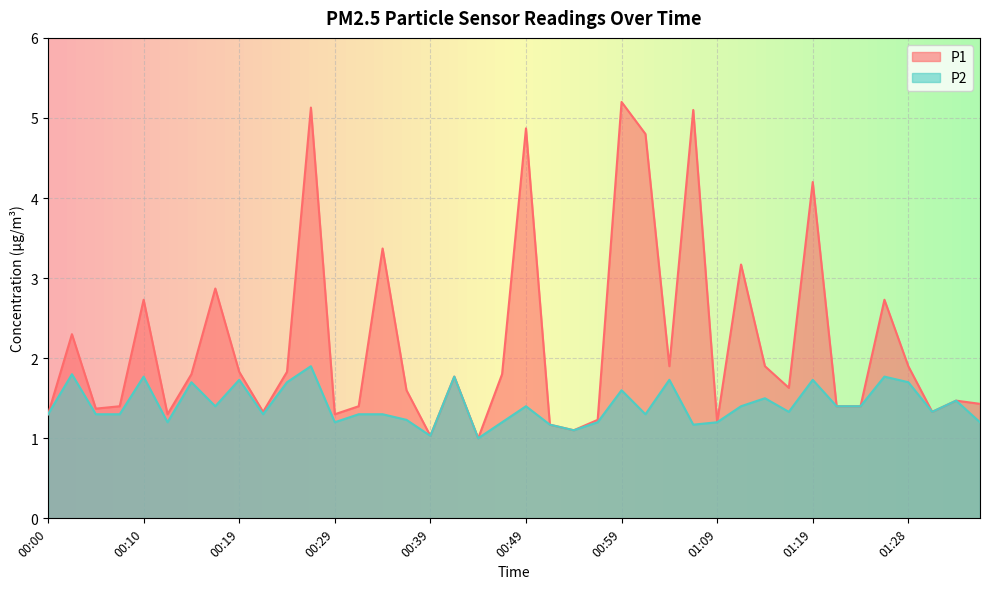

Does the chart display data point markers on the line(s)?

No